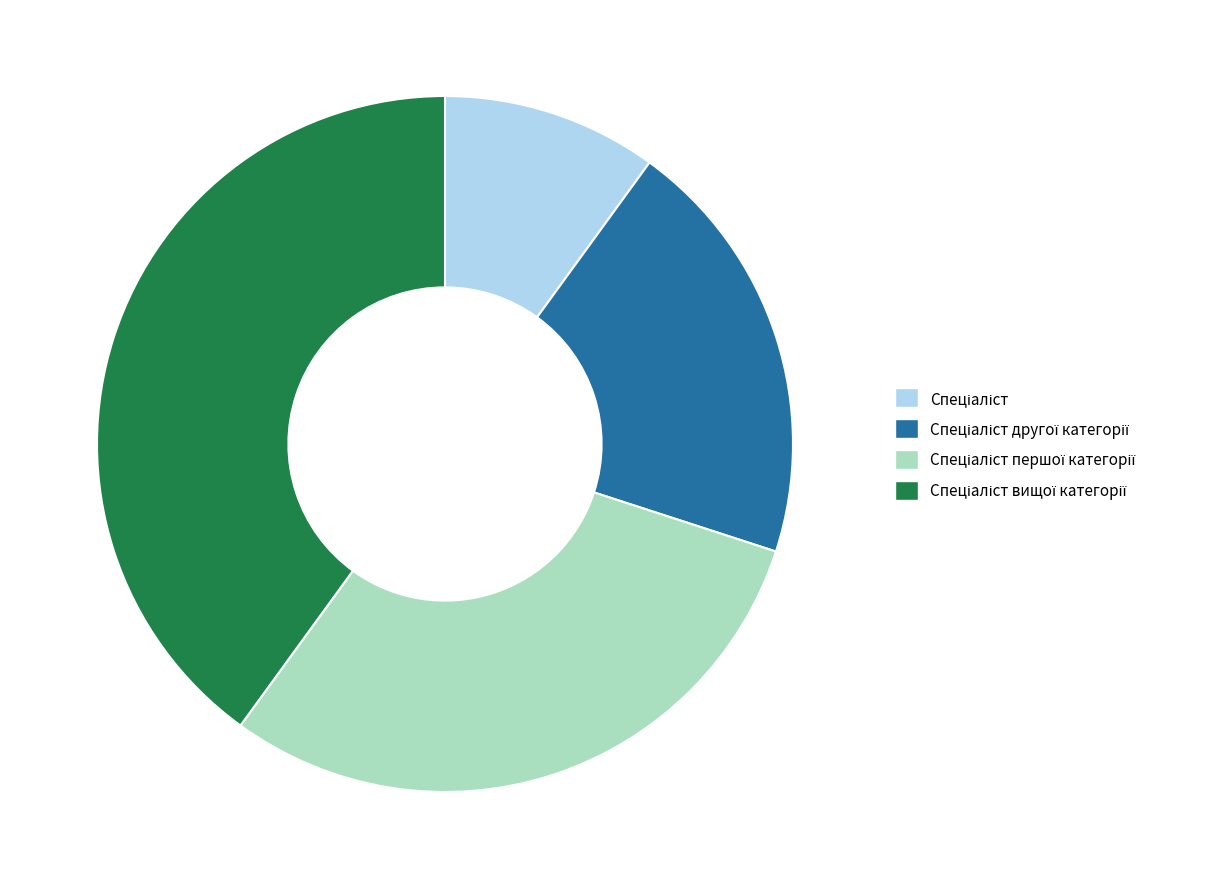

Is there any slice that represents more than half of the pie?

No